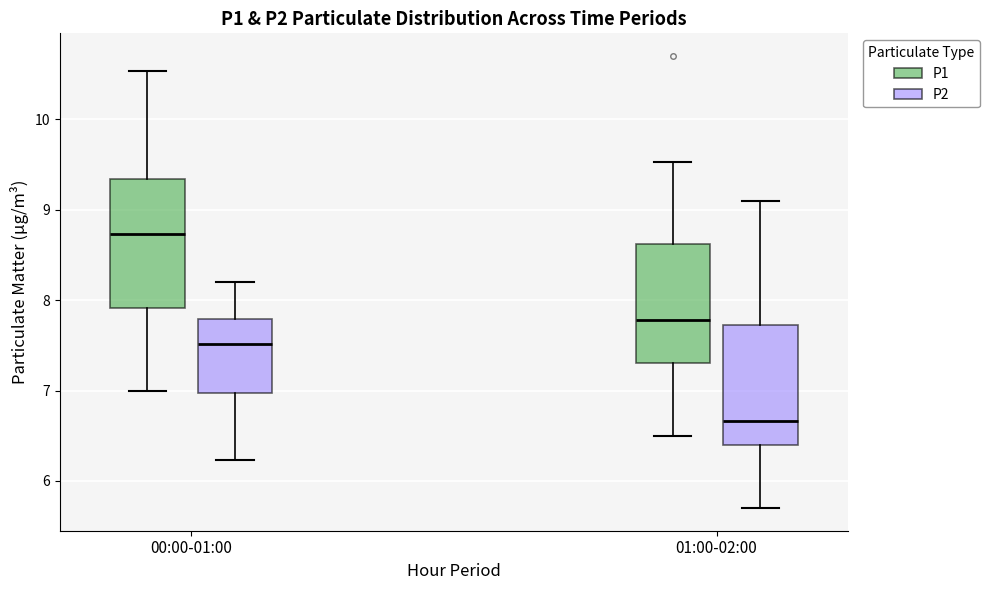

Which box has the lowest median line?

01:00-02:00 (P2)